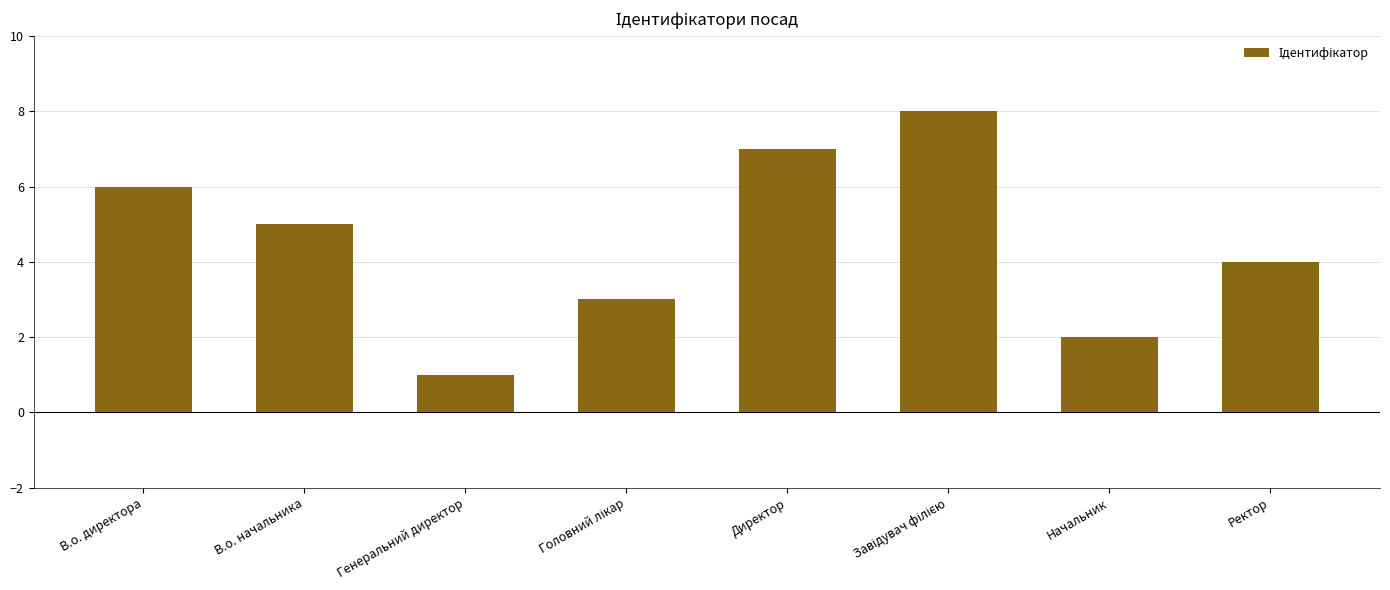

Reading left to right, list all the values displayed in this chart.

6	5	1	3	7	8	2	4